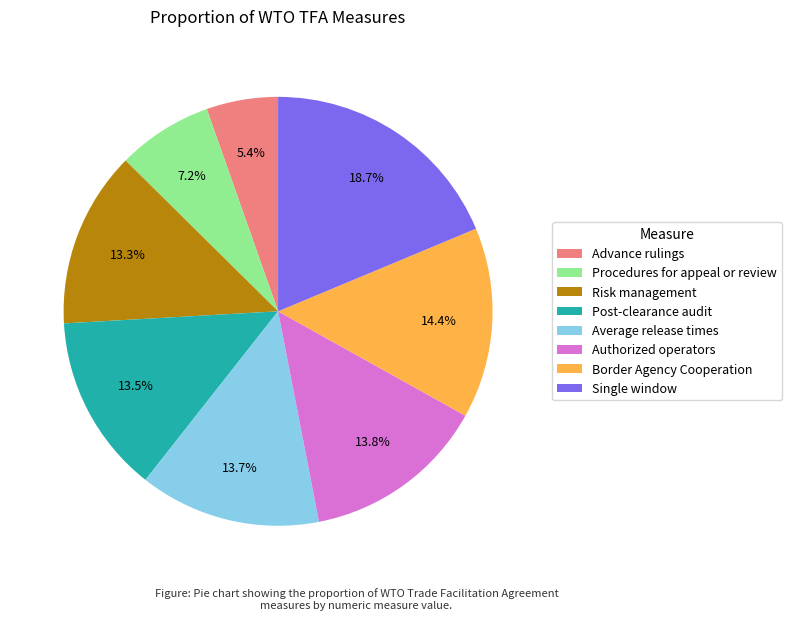

How many slices are in this pie chart?

8